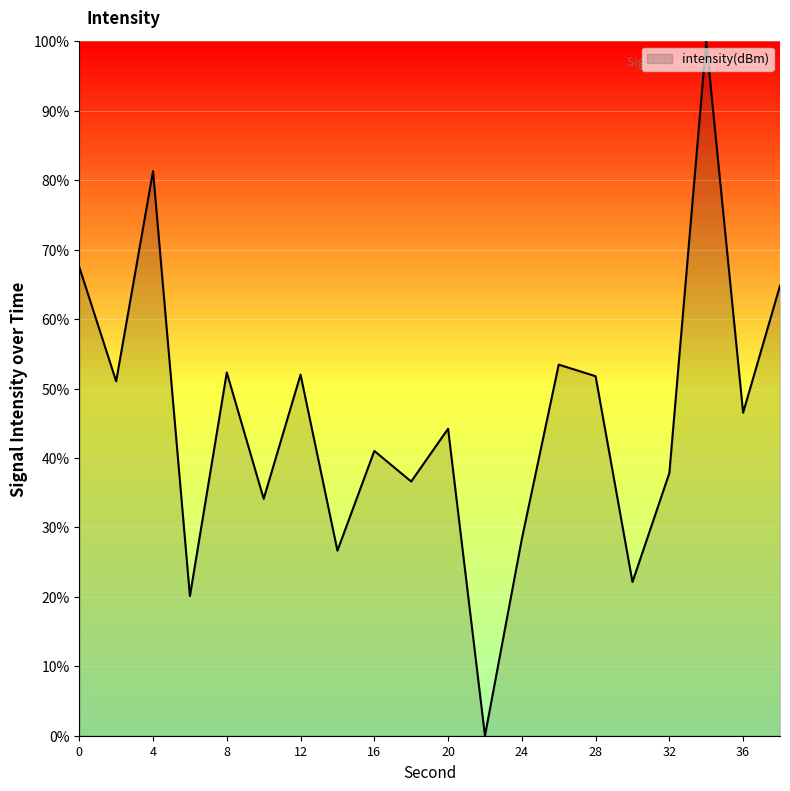

What is the difference between the maximum and minimum values?

100.0